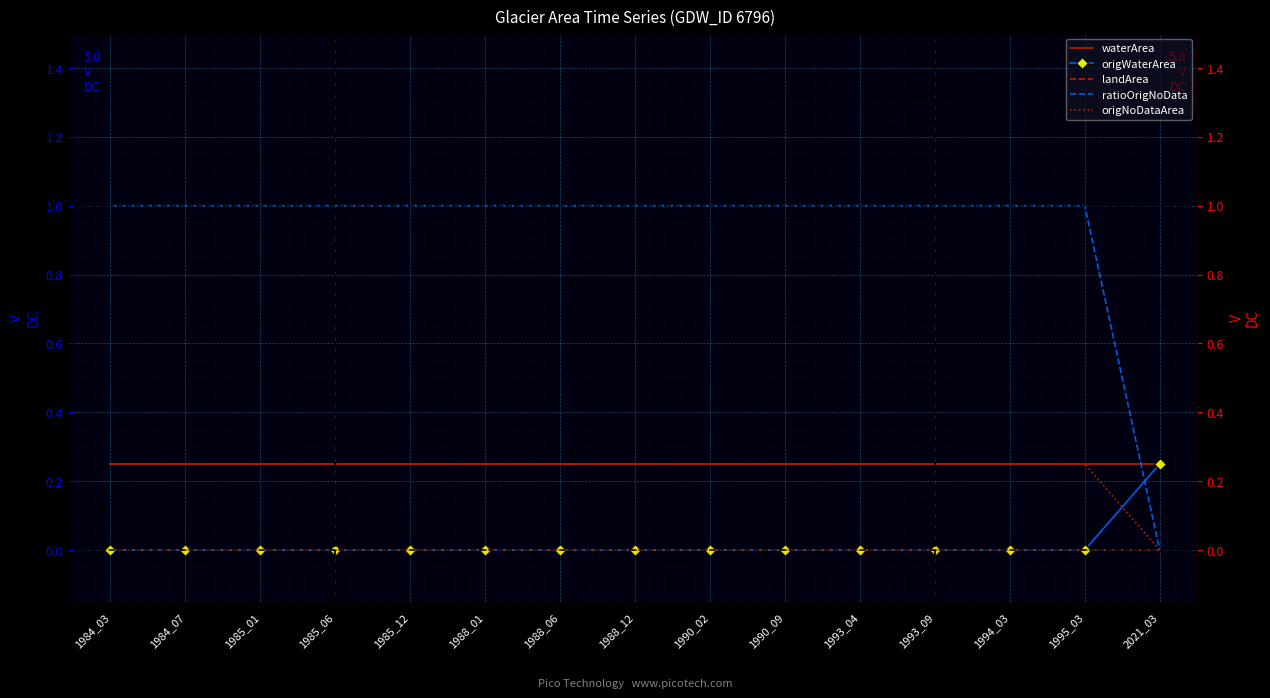

True or false: waterArea and landArea intersect in this chart.

False